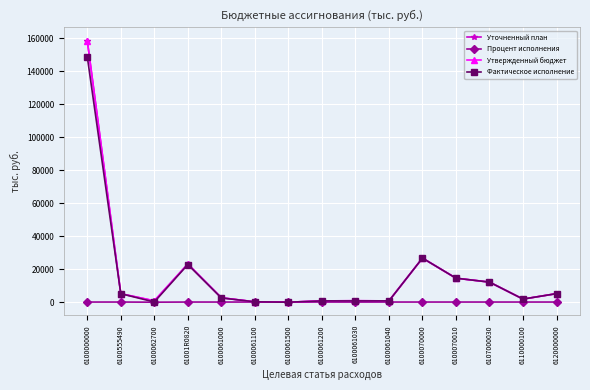

True or false: Фактическое исполнение and Уточненный план intersect in this chart.

False